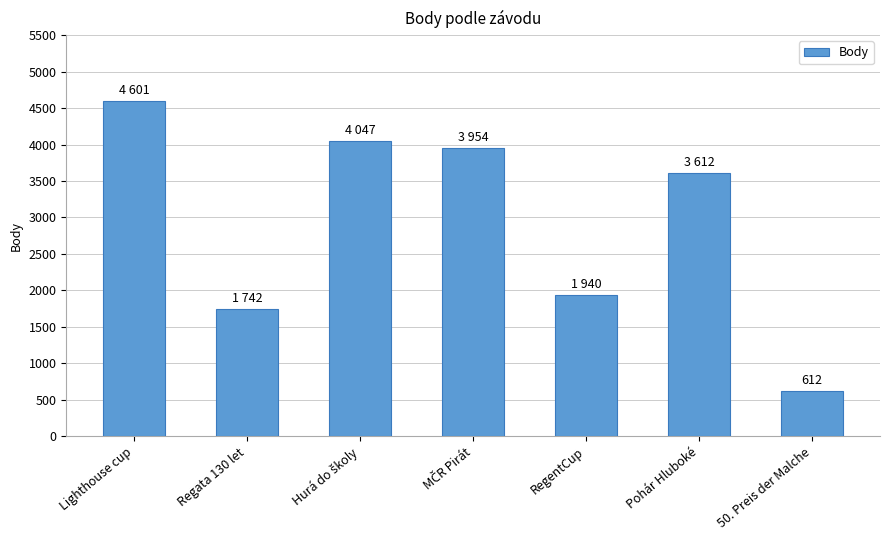

Which has a higher value, RegentCup or Regata 130 let?

RegentCup